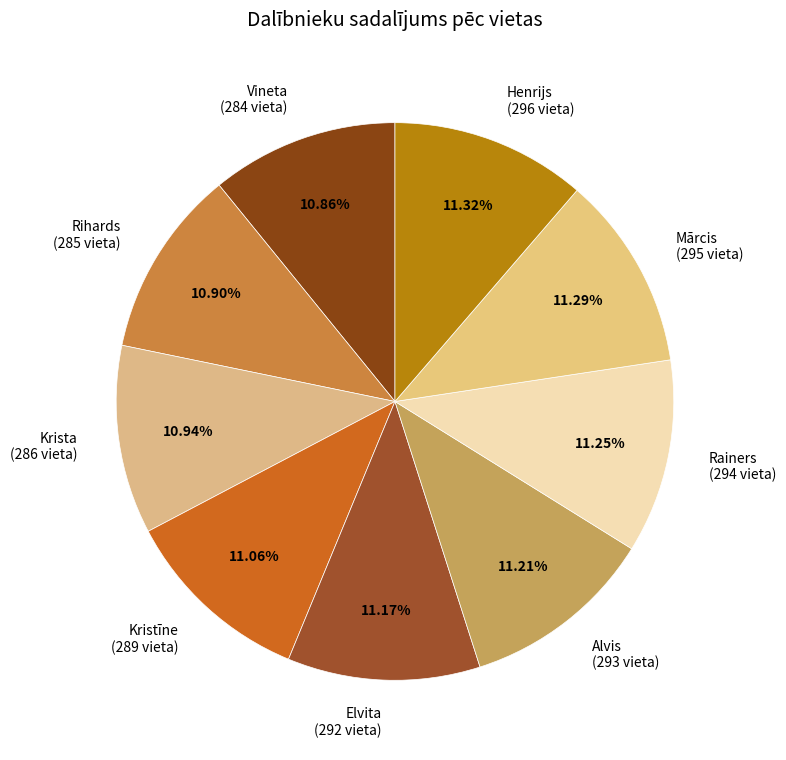

What is the ratio of the value at Kristīne to the value at Elvita?

1.0